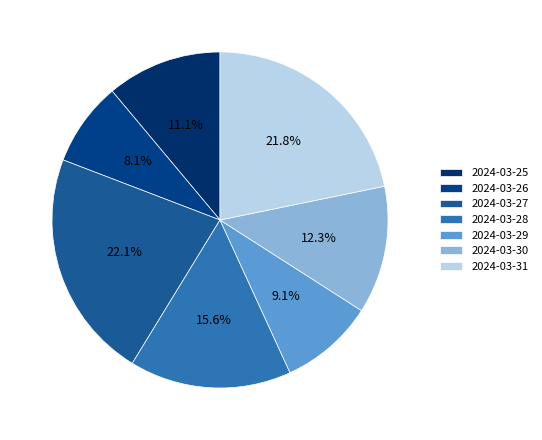

How many slices are in this pie chart?

7